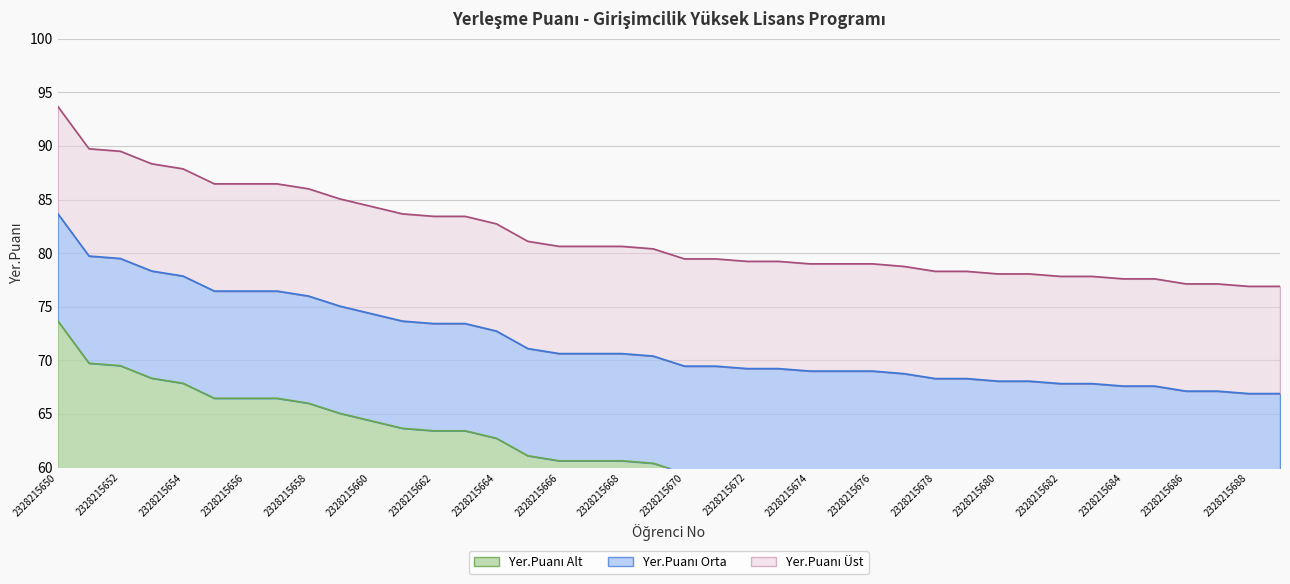

Rank the categories by value from highest to lowest.

2328215650, 2328215651, 2328215652, 2328215653, 2328215654, 2328215655, 2328215656, 2328215657, 2328215658, 2328215659, 2328215660, 2328215661, 2328215662, 2328215663, 2328215664, 2328215665, 2328215666, 2328215667, 2328215668, 2328215669, 2328215670, 2328215671, 2328215672, 2328215673, 2328215674, 2328215675, 2328215676, 2328215677, 2328215678, 2328215679, 2328215680, 2328215681, 2328215682, 2328215683, 2328215684, 2328215685, 2328215686, 2328215687, 2328215688, 2328215689